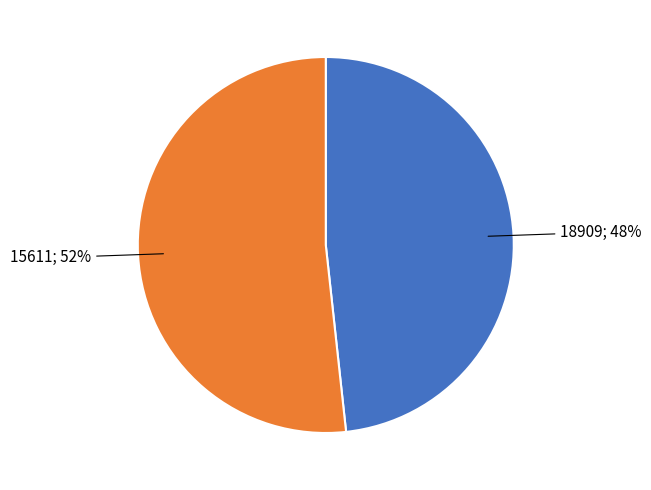

Is there any slice that represents more than half of the pie?

Yes